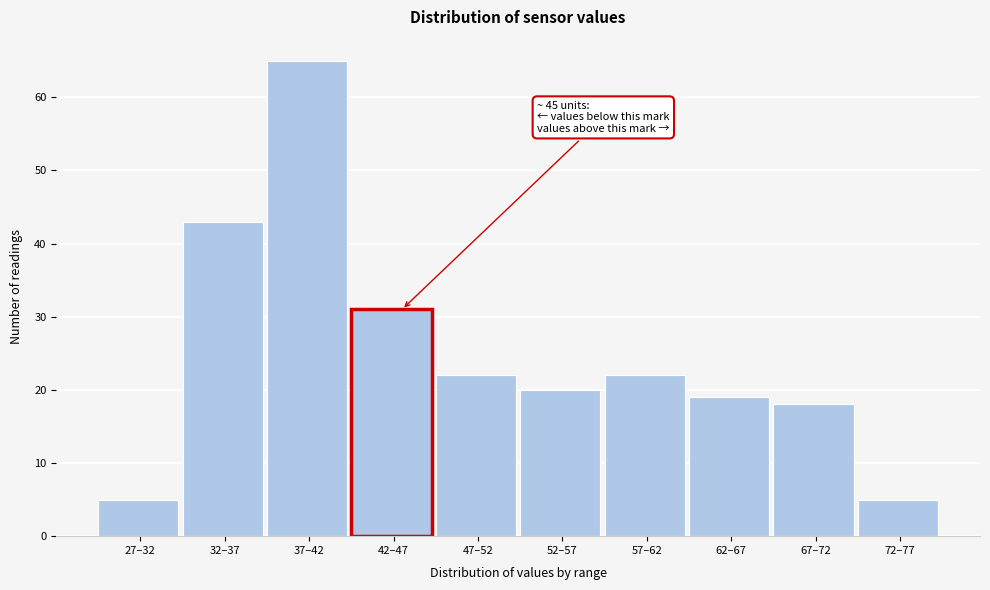

Reading left to right, list all the values displayed in this chart.

5	43	65	31	22	20	22	19	18	5